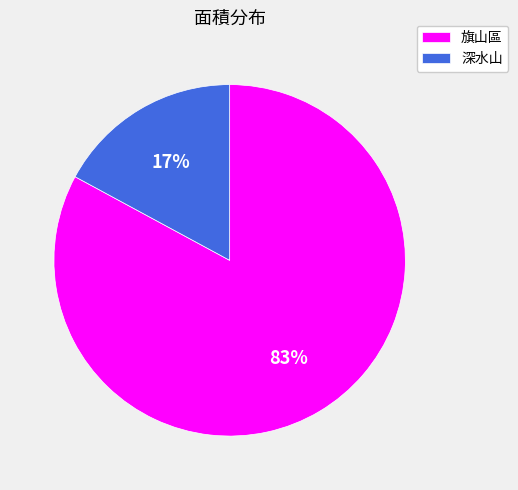

To the nearest percent, what is the difference between the 深水山 and 旗山區 slice percentages?

66%